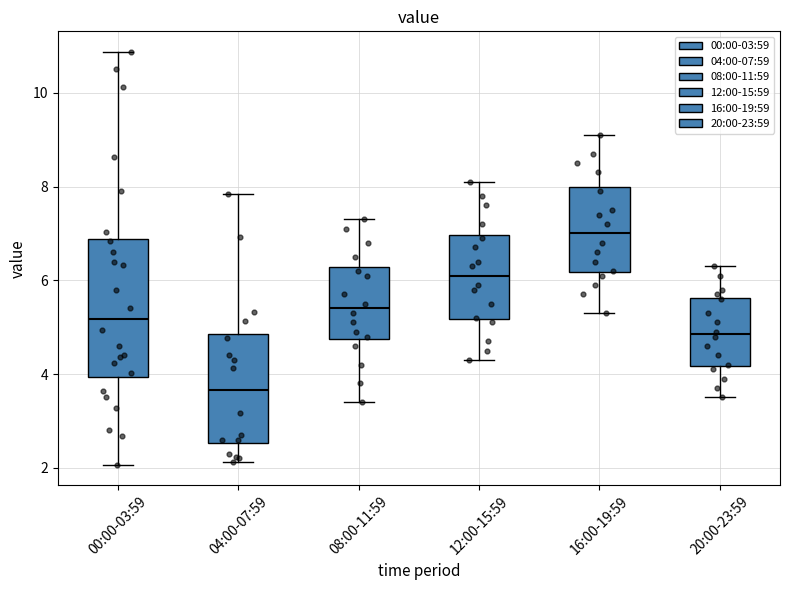

Comparing the boxes themselves (not the whiskers), which one is the tallest?

00:00-03:59